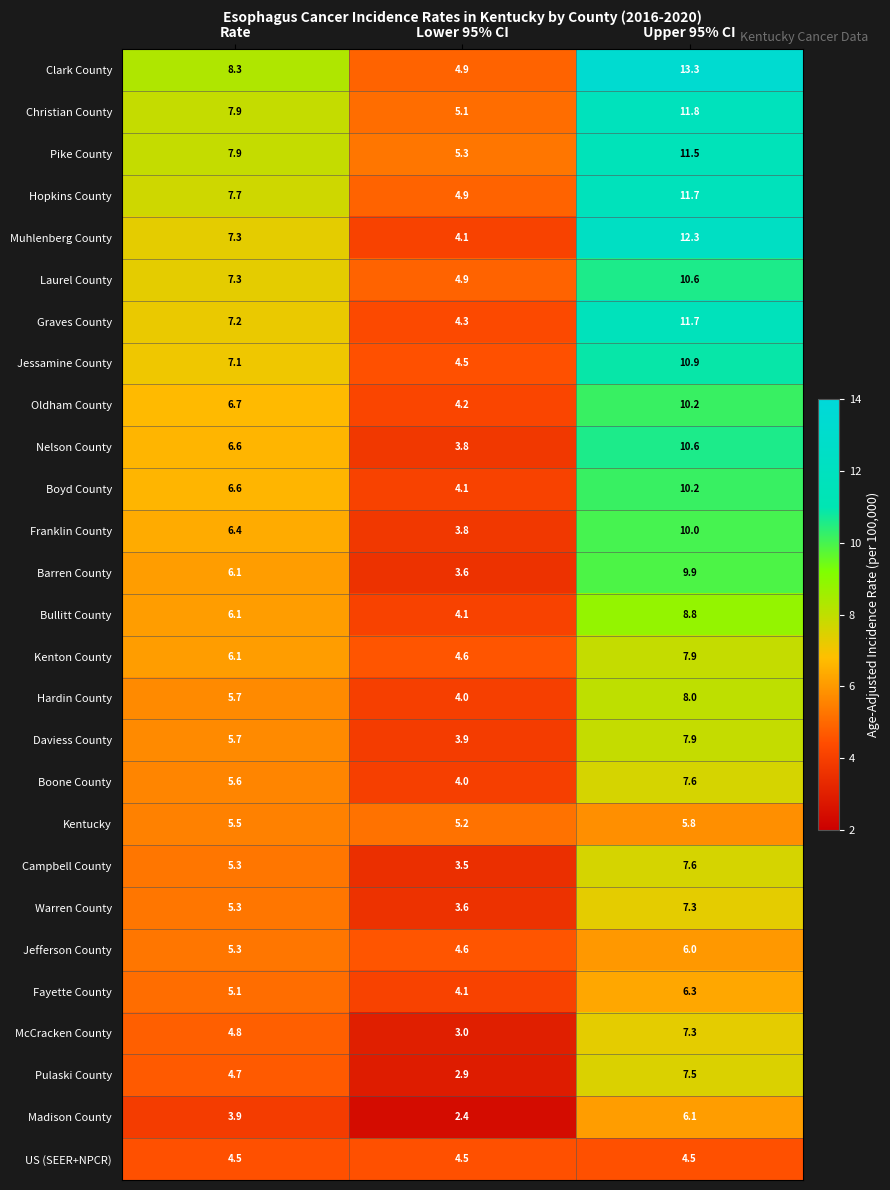

Which series has the widest spread of values?

Clark County